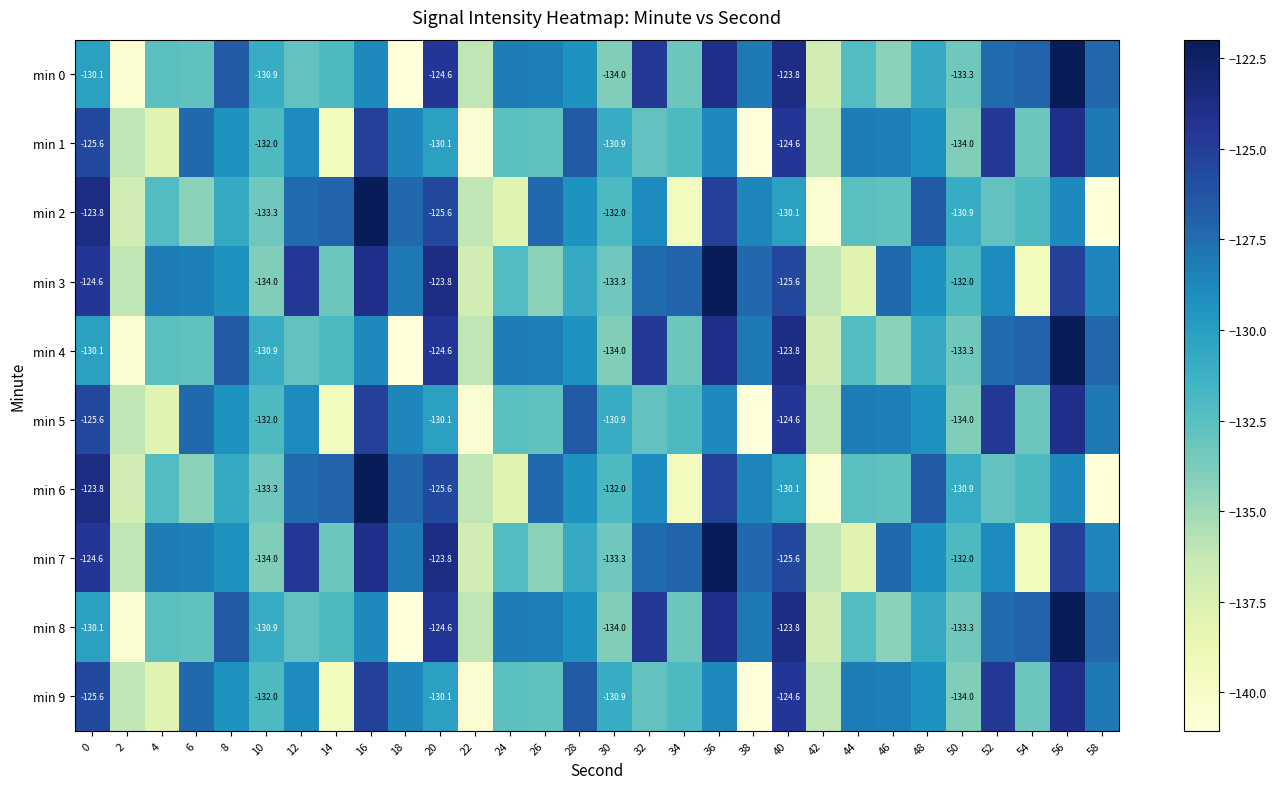

Is the value of min 3 at 42 greater than the value of min 5 at 18?

No